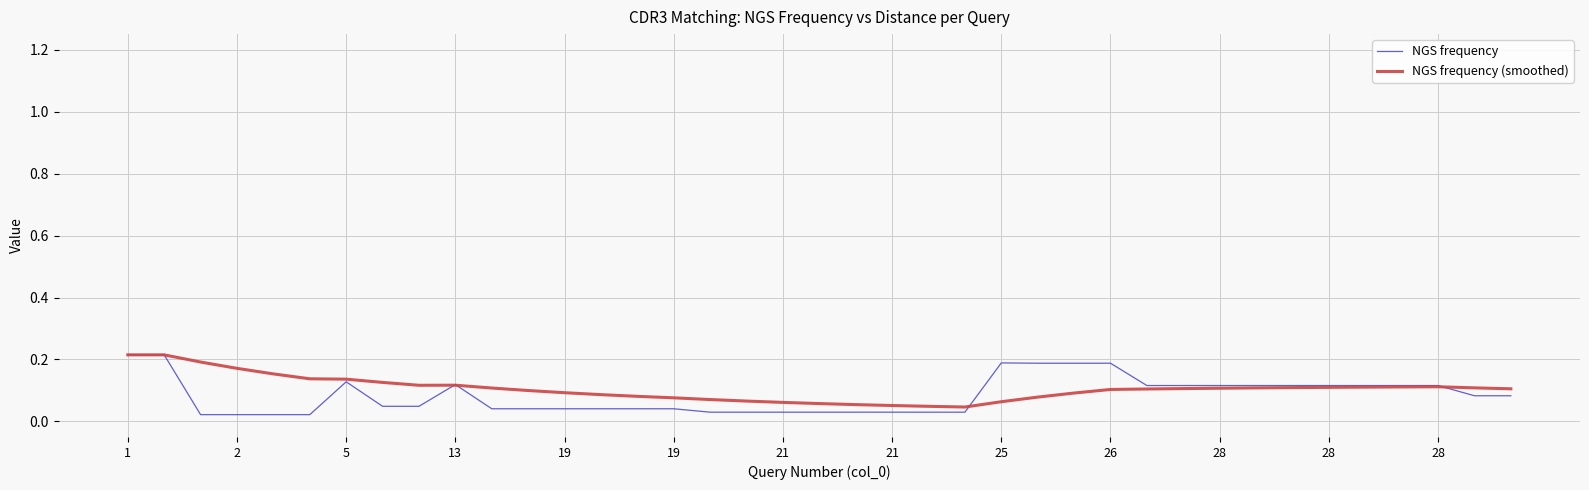

Which series has the widest spread of values?

NGS frequency